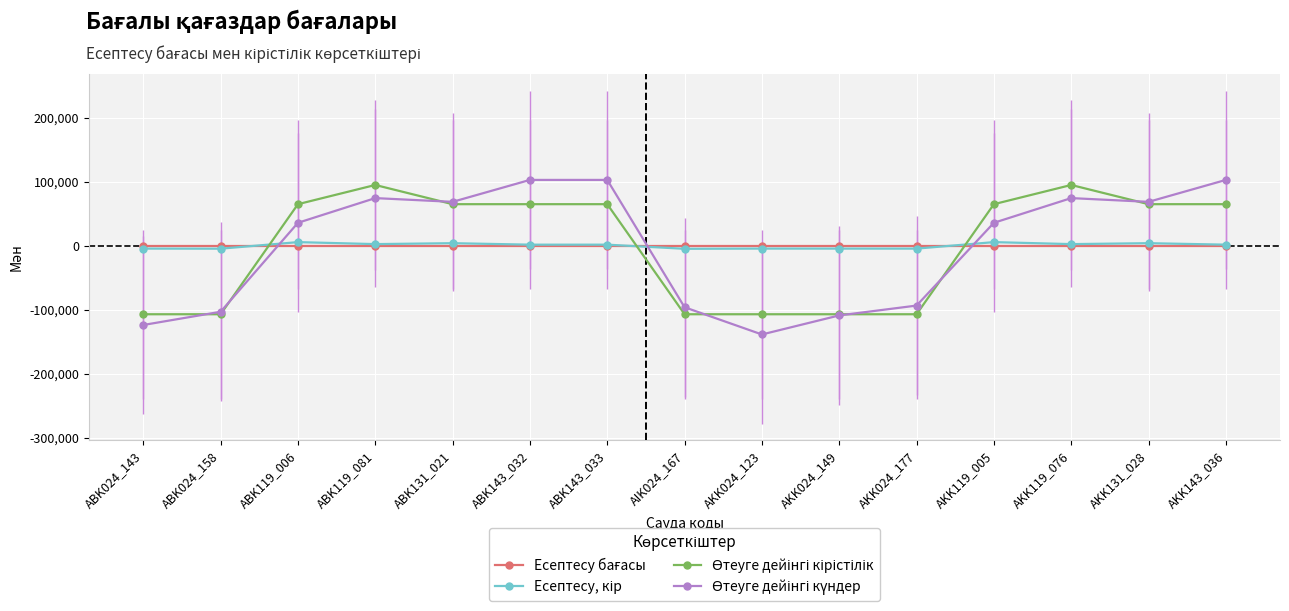

What is the minimum value shown in the chart?

-138709.3